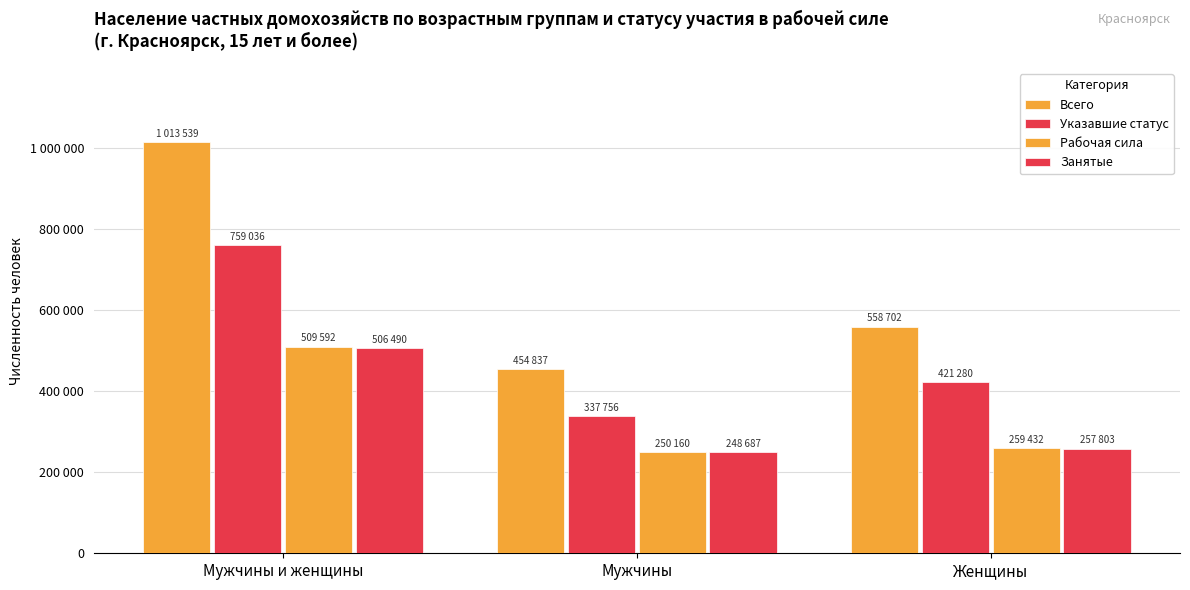

Are the bars horizontal?

No